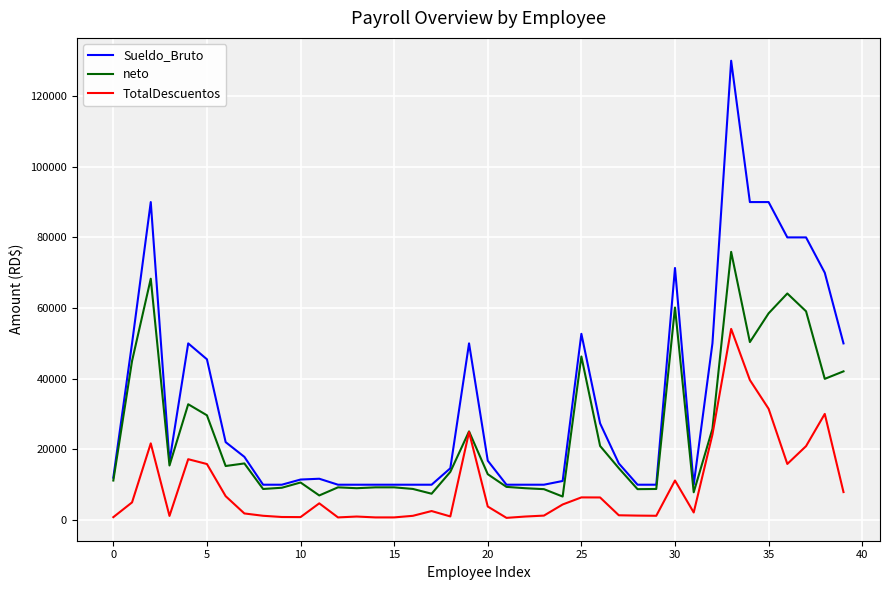

At how many categories does at least one series exceed 88977?

4